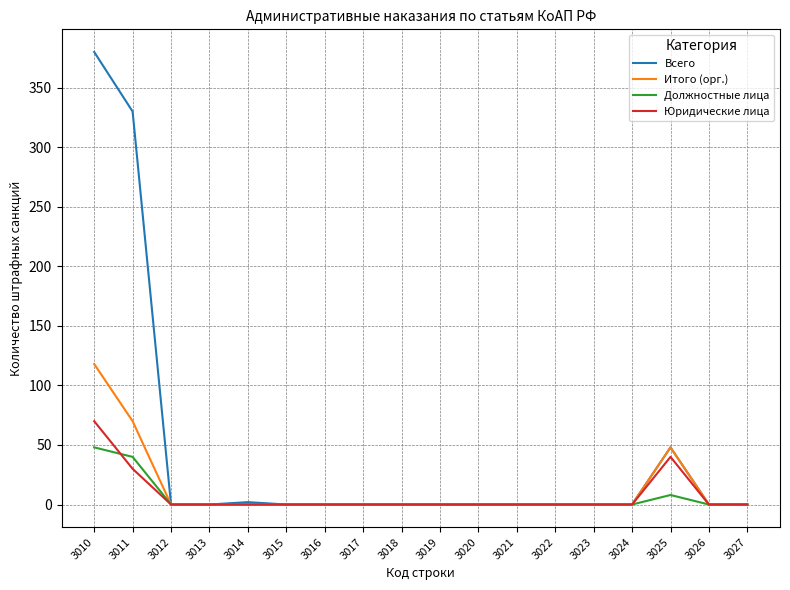

What is the difference between the maximum and minimum values in the Всего series?

380